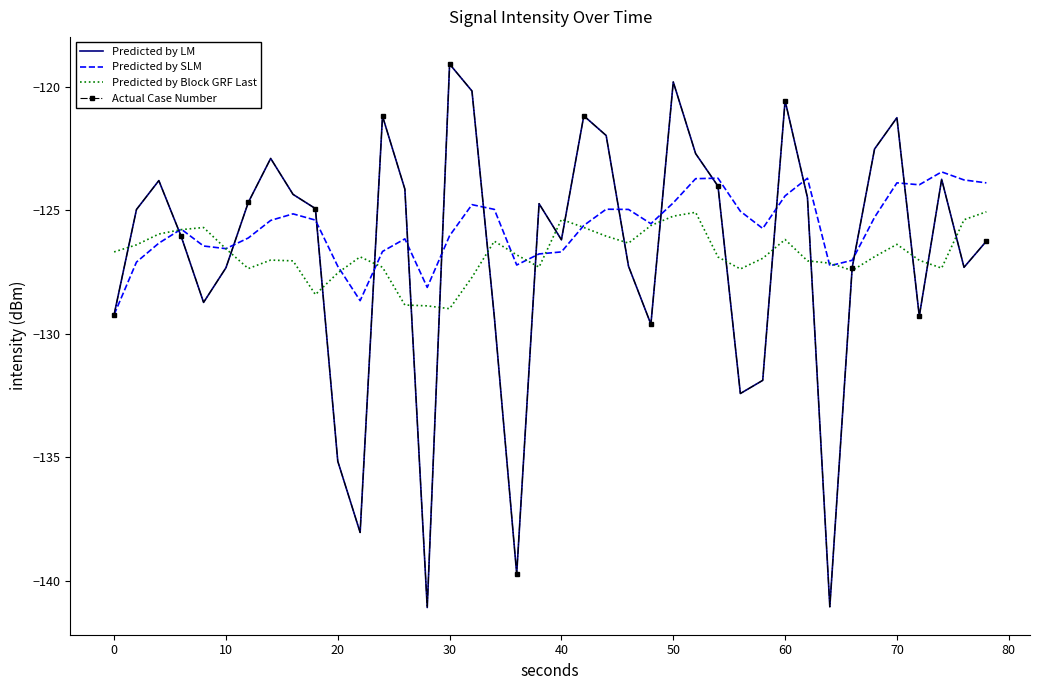

True or false: Predicted by SLM and Predicted by Block GRF Last cross at least once.

True